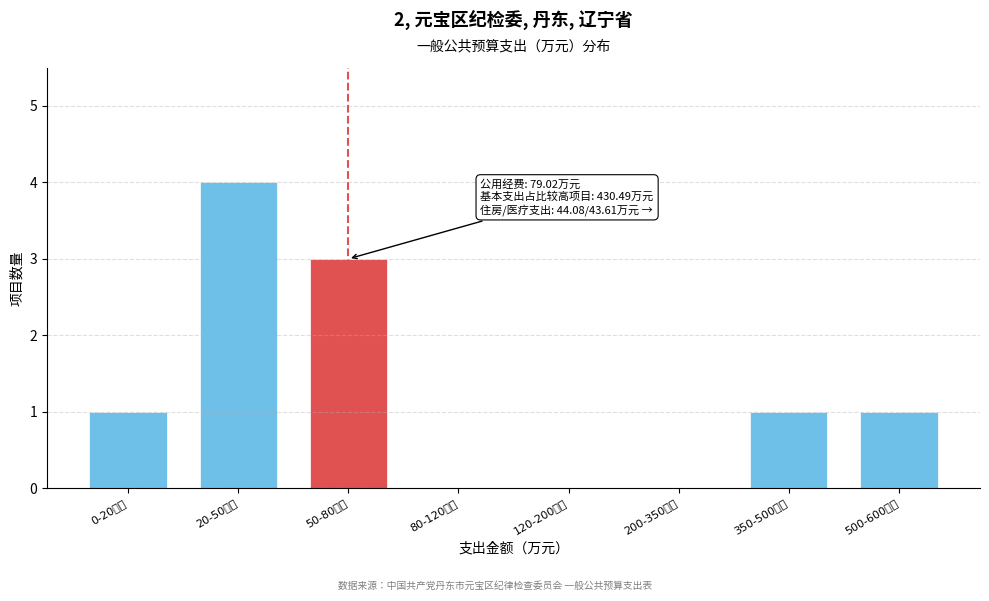

Reading left to right, transcribe all the data shown in this chart.

0-20万元=1	20-50万元=4	50-80万元=3	80-120万元=0	120-200万元=0	200-350万元=0	350-500万元=1	500-600万元=1